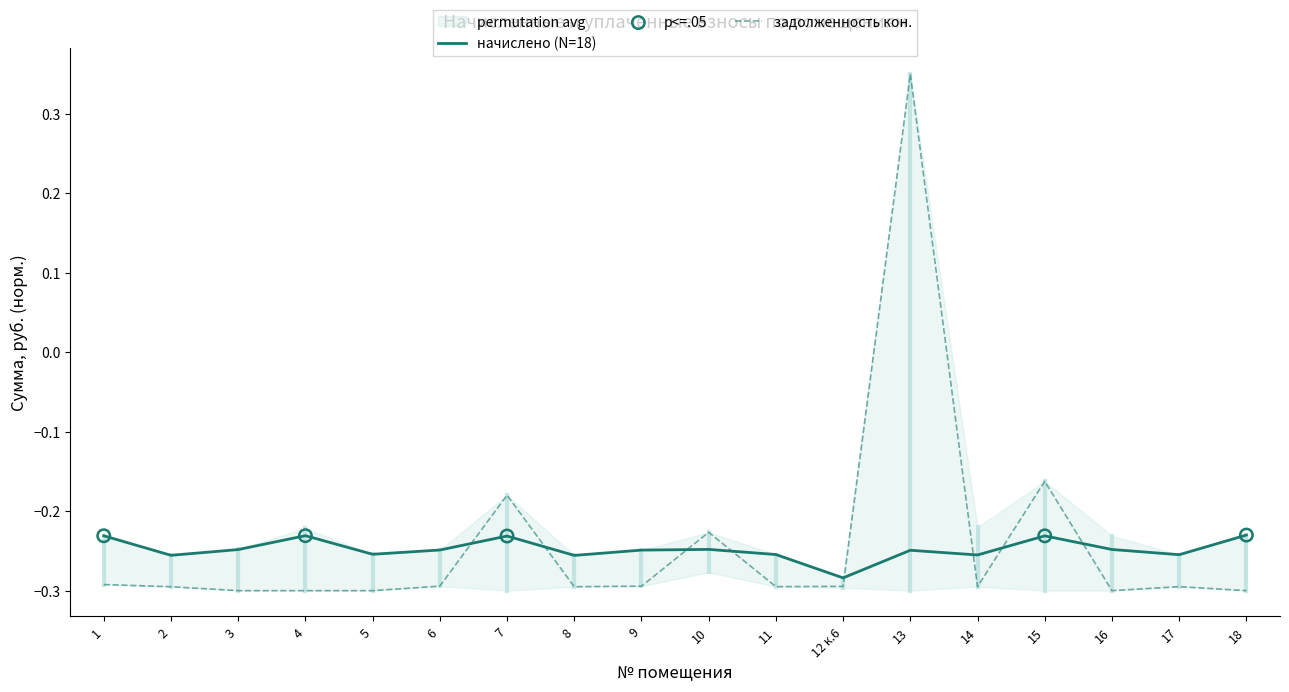

At which category is the sum across all series the highest?

13